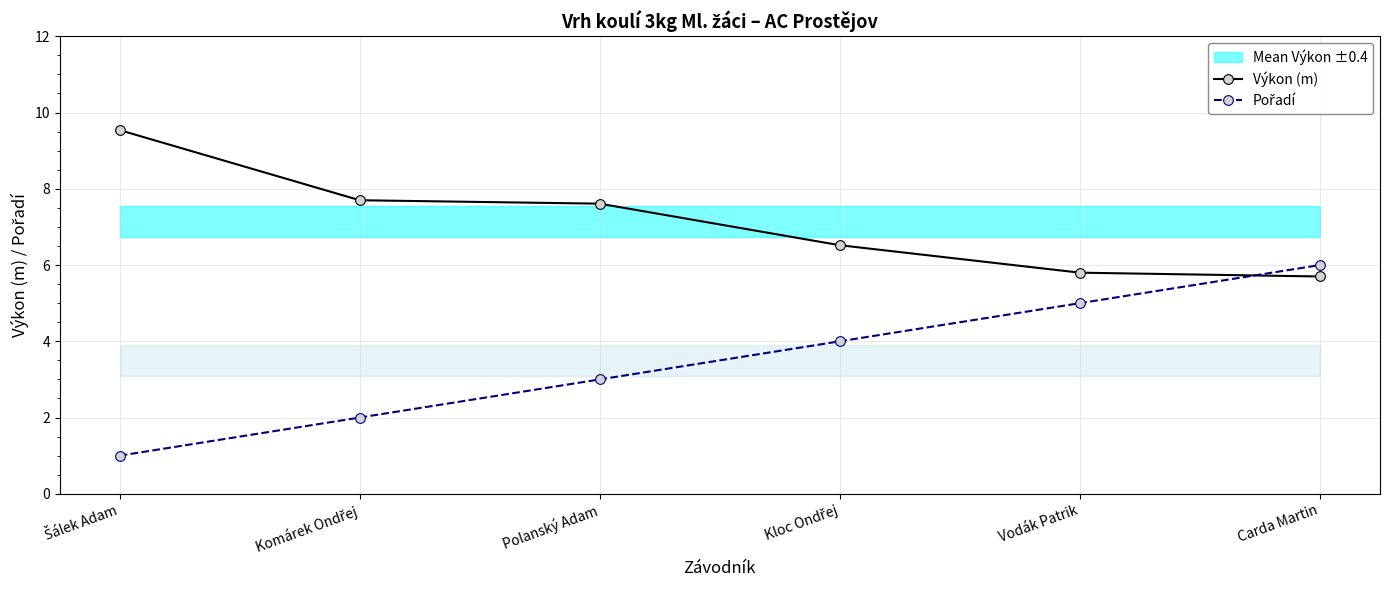

At Šálek Adam, list the series in order from largest to smallest.

Výkon (m), Pořadí